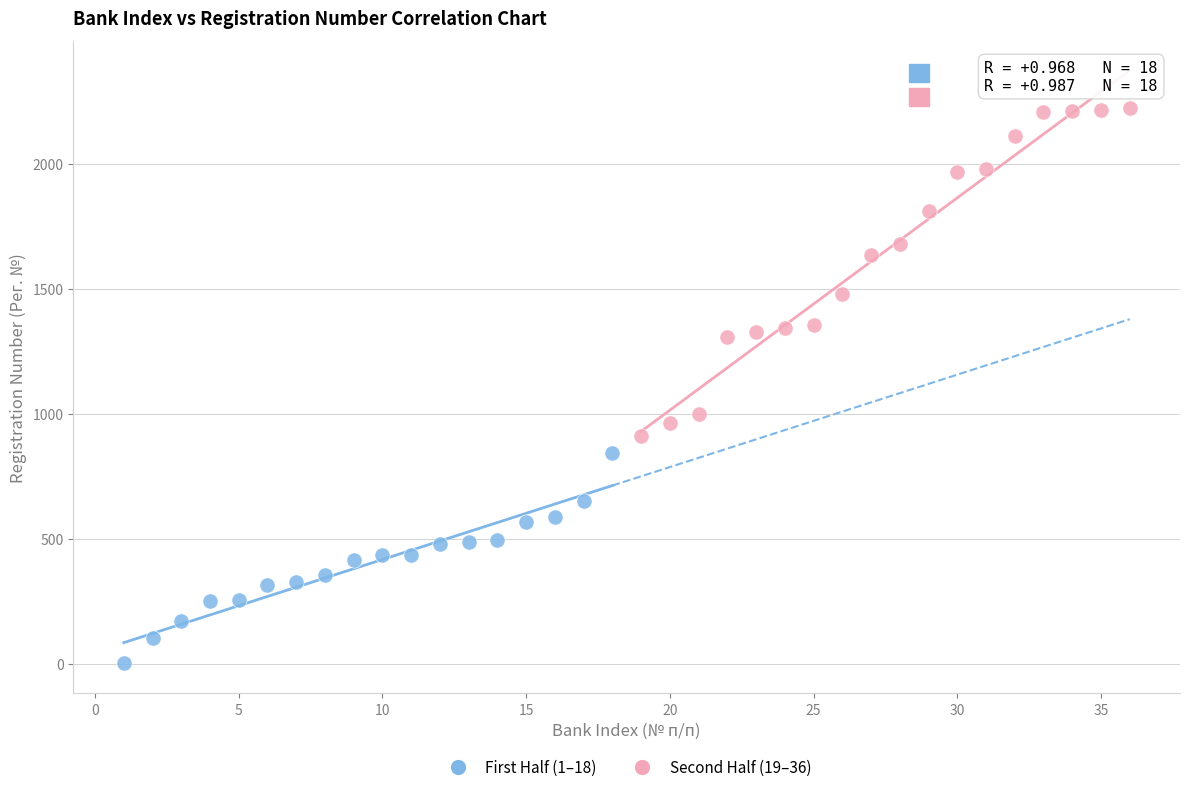

Which series has the largest Y range (max minus min)?

Second Half (19–36)